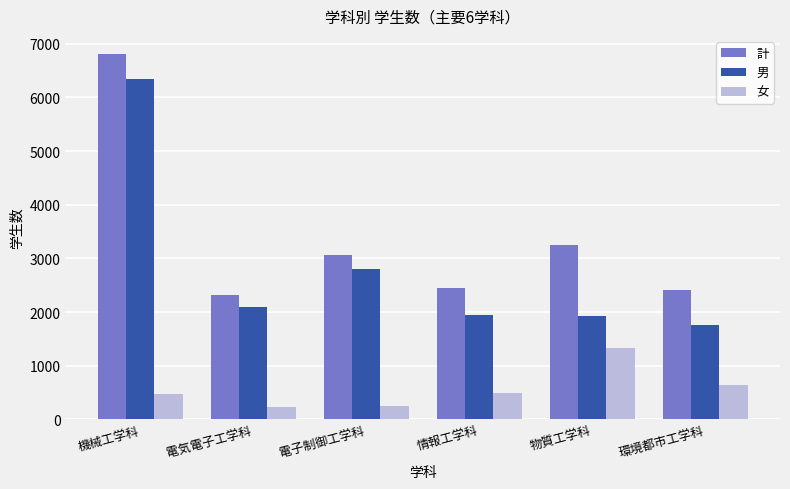

What is the maximum value shown in the chart?

6808